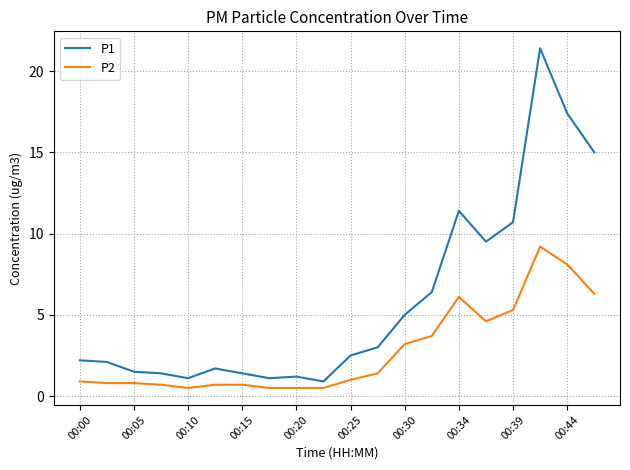

Is this an area chart (filled region under the line)?

No